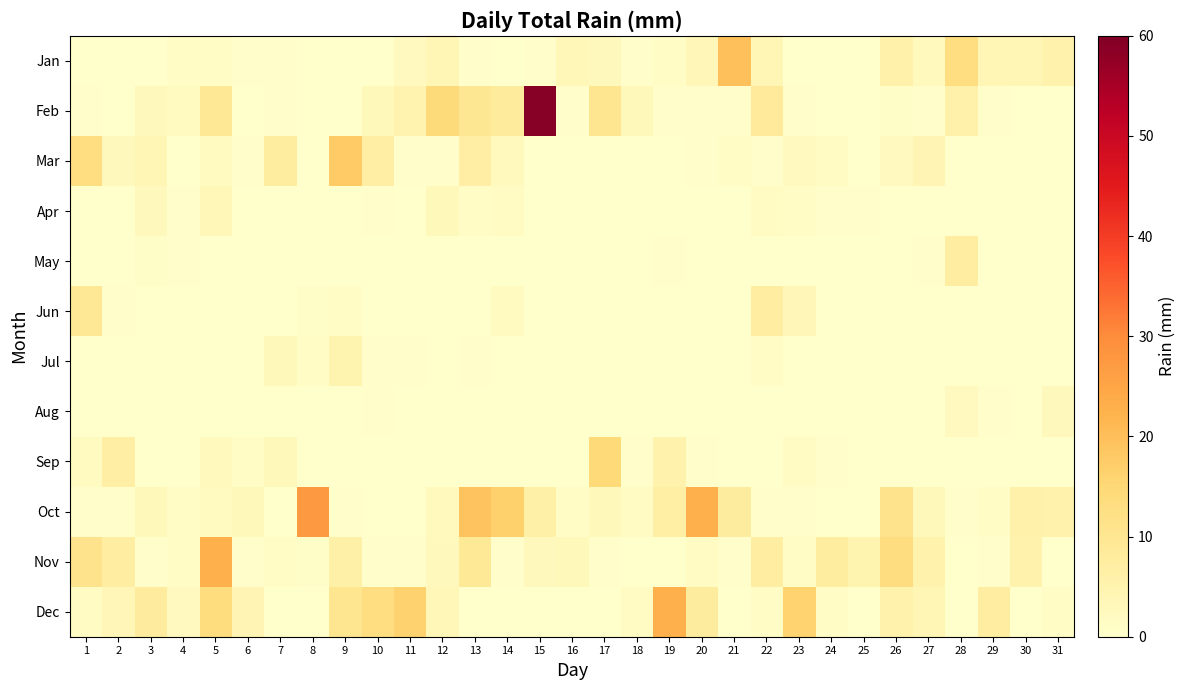

Rank the series at 7 from highest to lowest value.

Mar, Jul, Sep, Nov, Jan, Feb, Apr, May, Jun, Aug, Oct, Dec